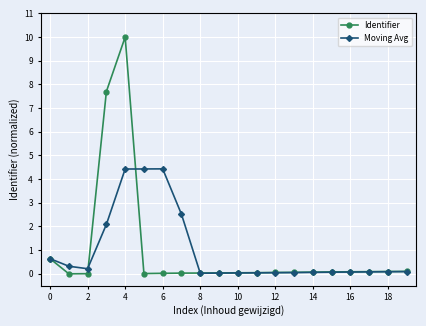

Which series has the widest spread of values?

Identifier